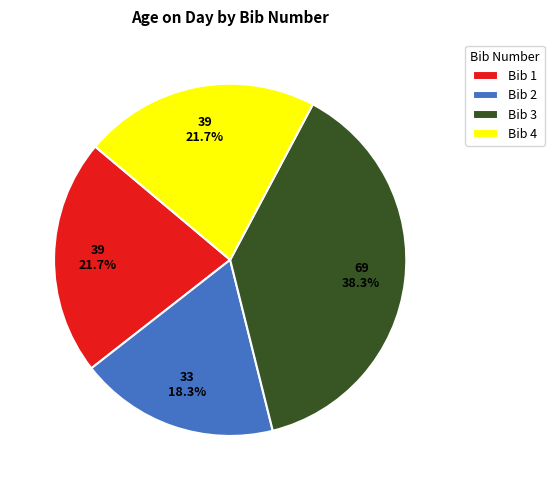

Combined, do Bib 3 and Bib 4 account for over 50%?

Yes